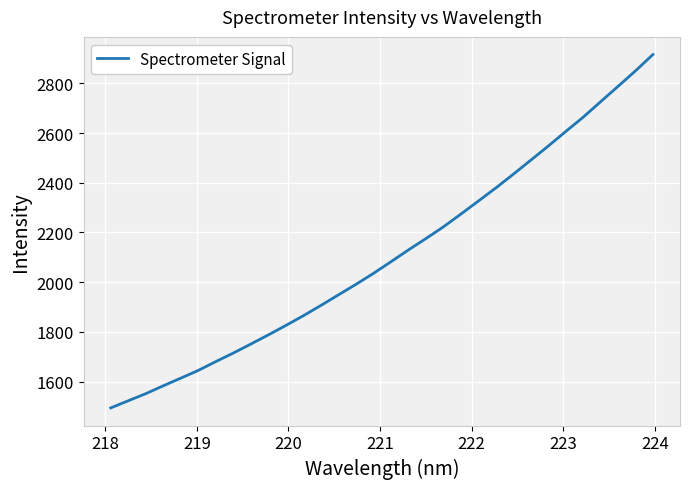

What is the smallest value displayed?

1494.1